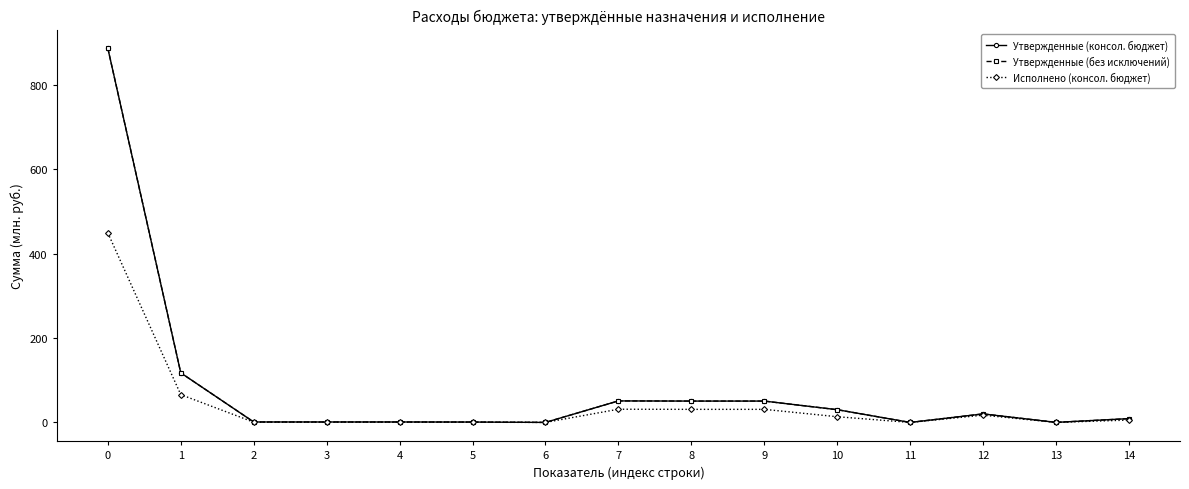

What is the spread (max minus min) of values at 14?

3.4